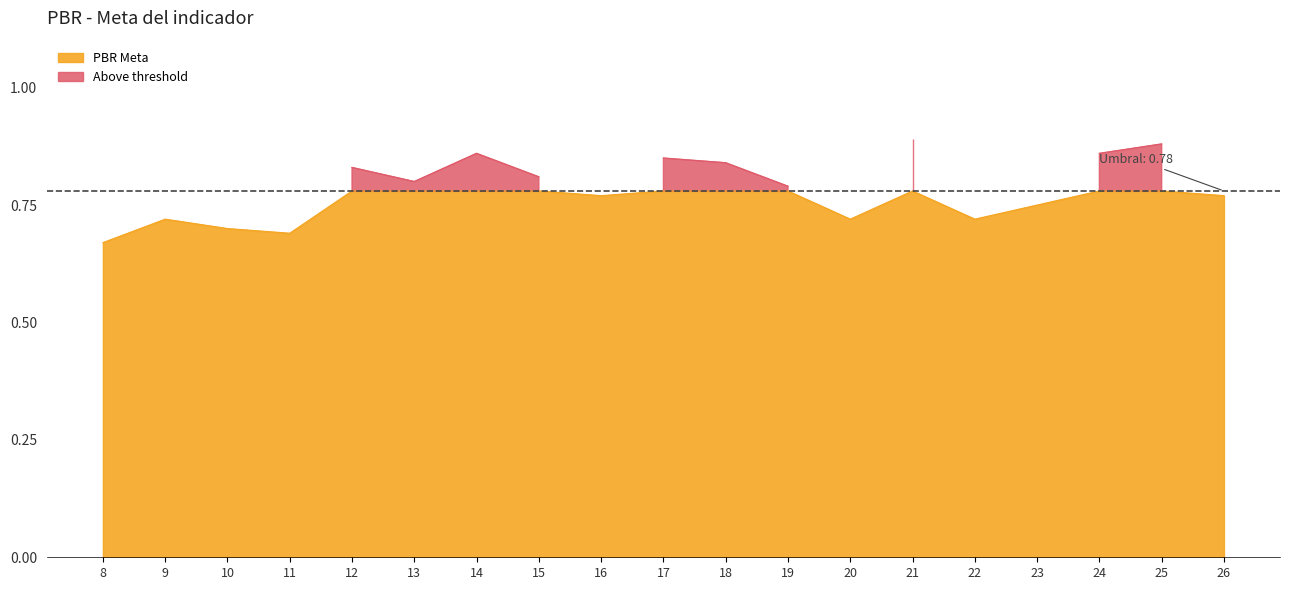

Which category has the lowest value across all series?

8